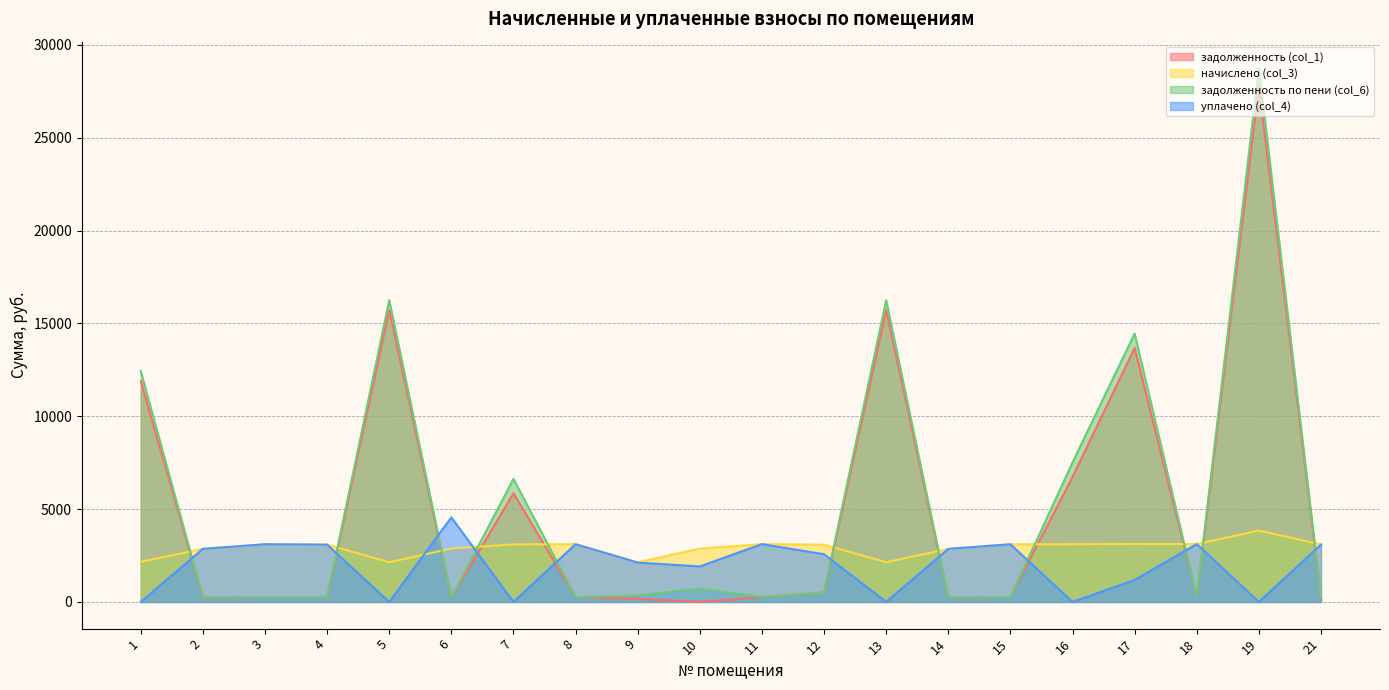

Which series has the largest total across all categories?

задолженность по пени (col_6)